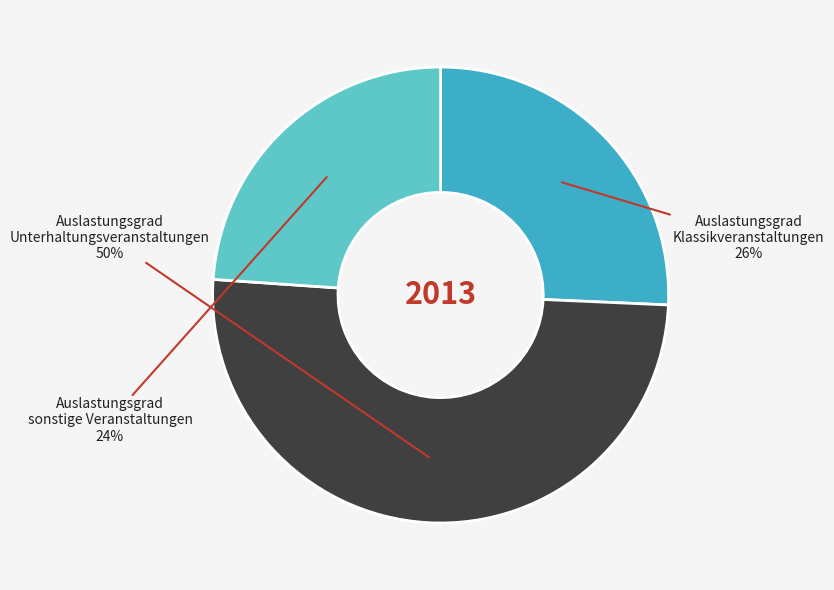

To the nearest percent, what is the average slice percentage?

33%